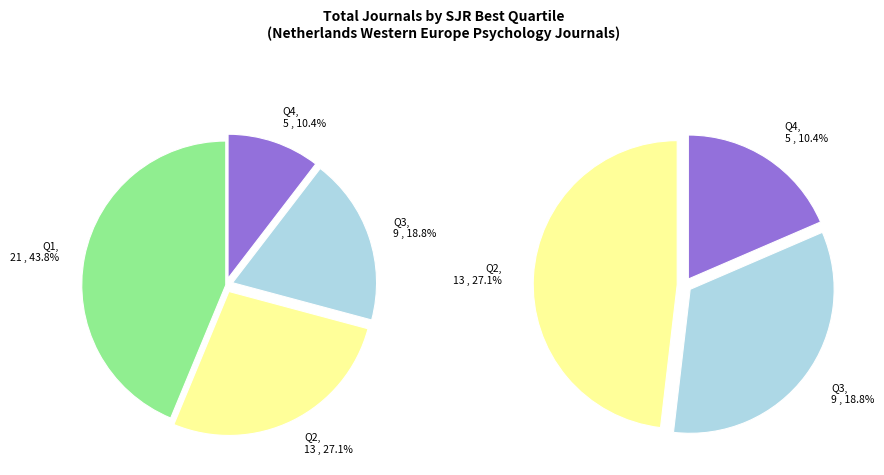

Is there any slice that represents more than half of the pie?

No